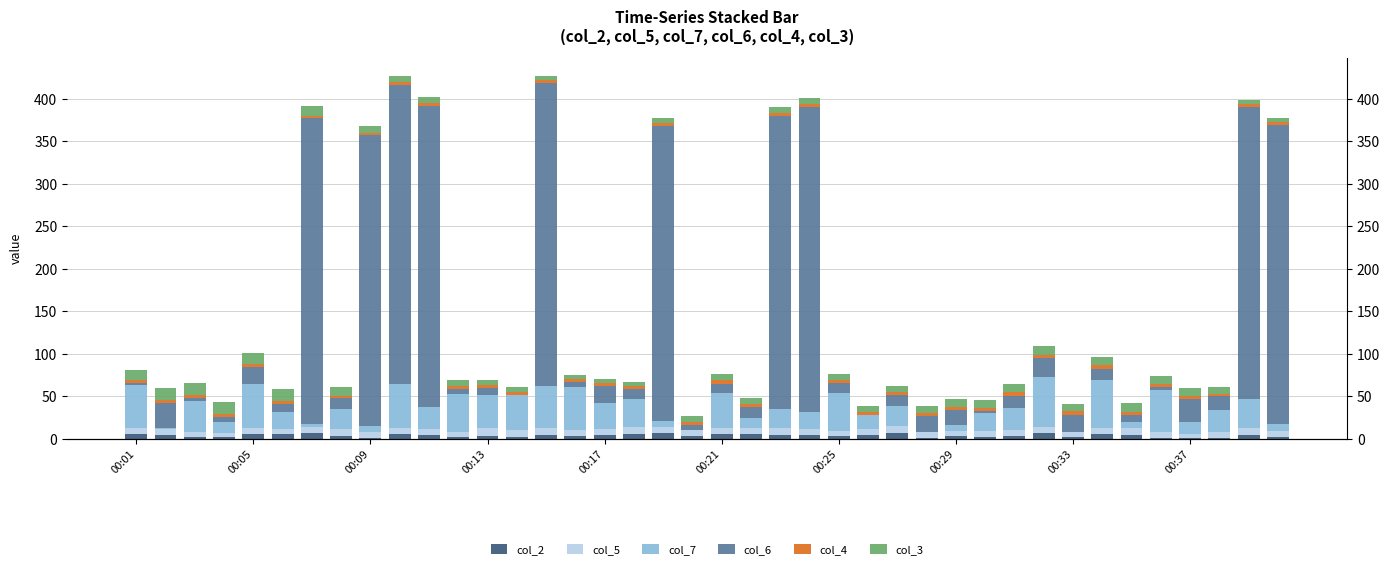

How many bars are there in each group?

6